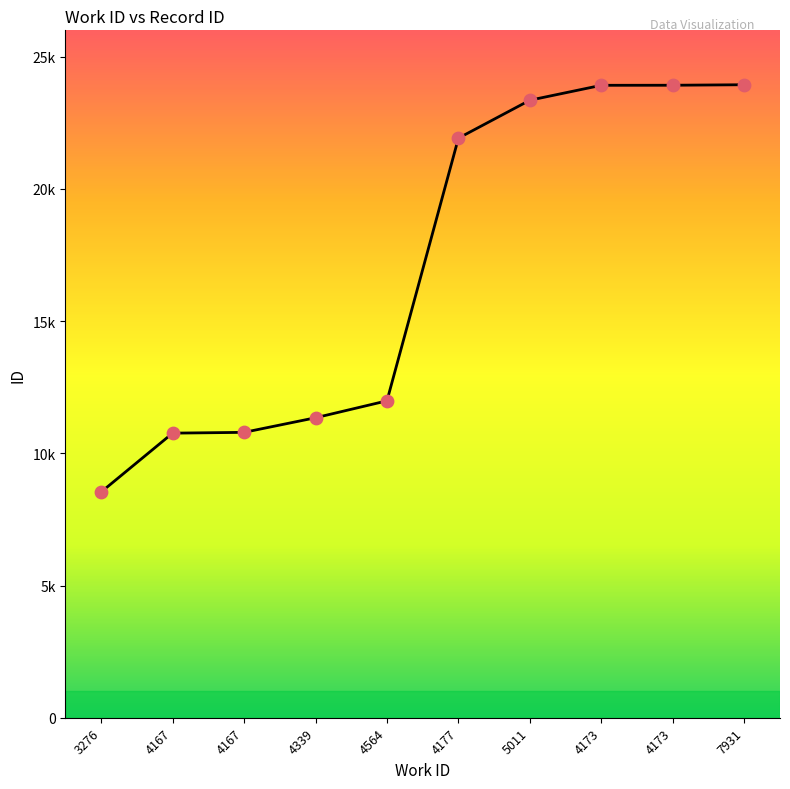

Approximately how many times larger is the value at 4564 compared to 7931?

0.5